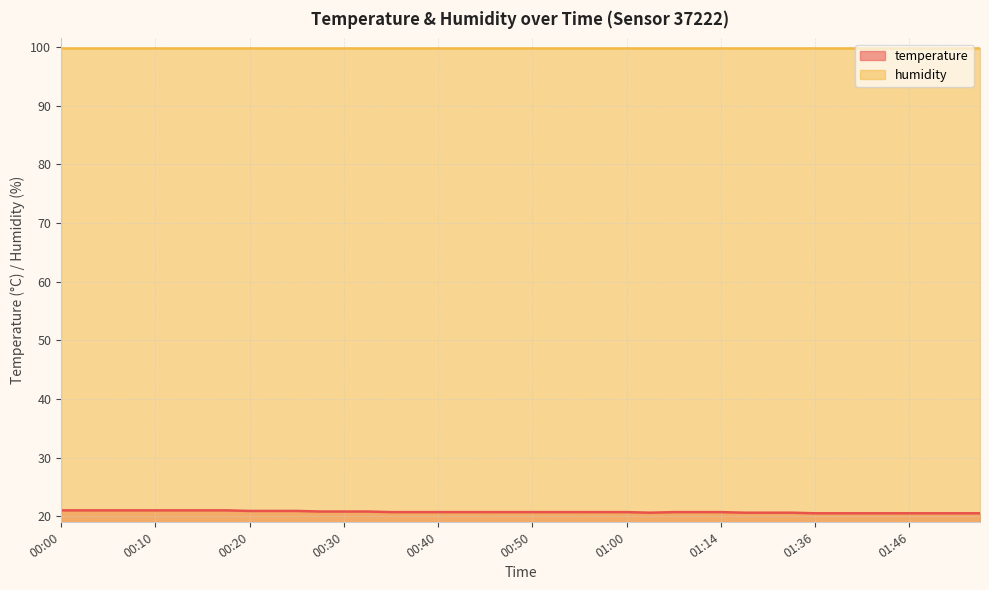

What is the minimum value shown in the chart?

20.5